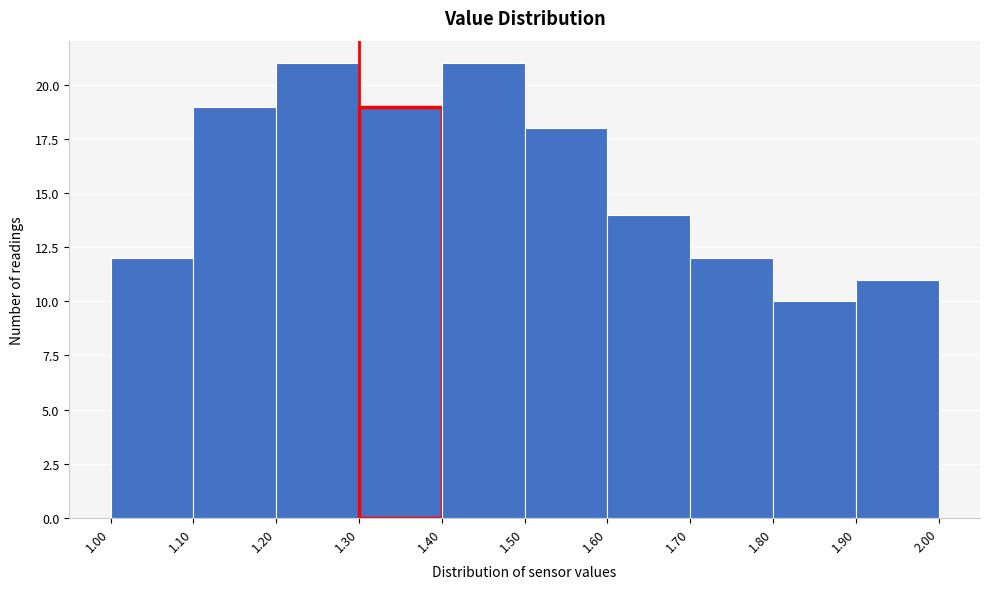

Reading left to right, list every bar in this chart as the range it spans on the x-axis followed by its height. The values are not printed on the chart, so give them approximately, as read against the axis.

1.00 to 1.10: 12
1.10 to 1.20: 19
1.20 to 1.30: 21
1.30 to 1.40: 19
1.40 to 1.50: 21
1.50 to 1.60: 18
1.60 to 1.70: 14
1.70 to 1.80: 12
1.80 to 1.90: 10
1.90 to 2.00: 11